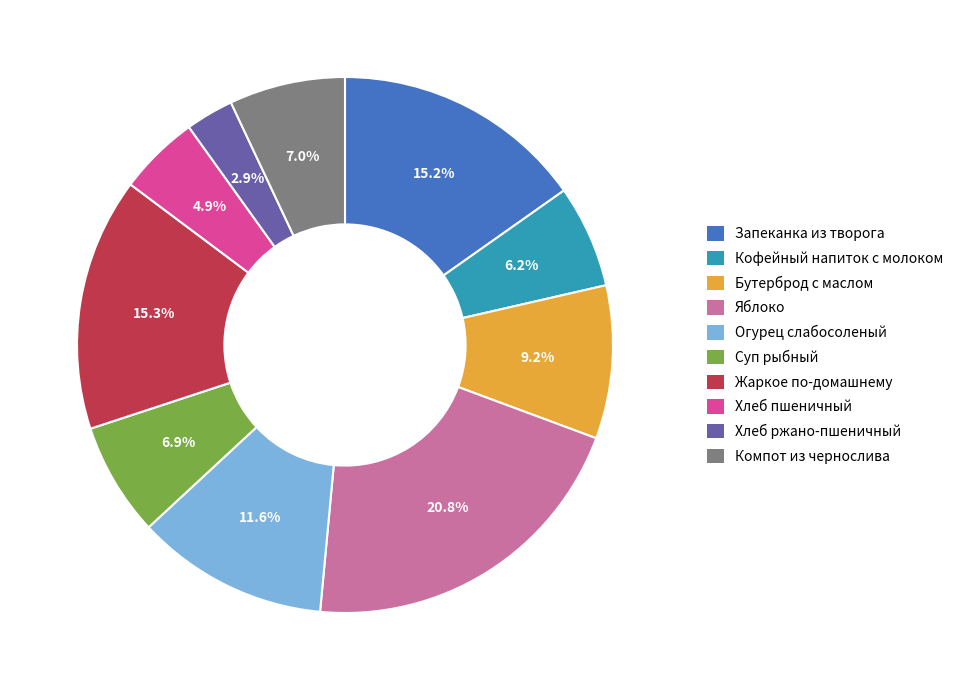

Which category has the smallest portion of the pie?

Хлеб ржано-пшеничный